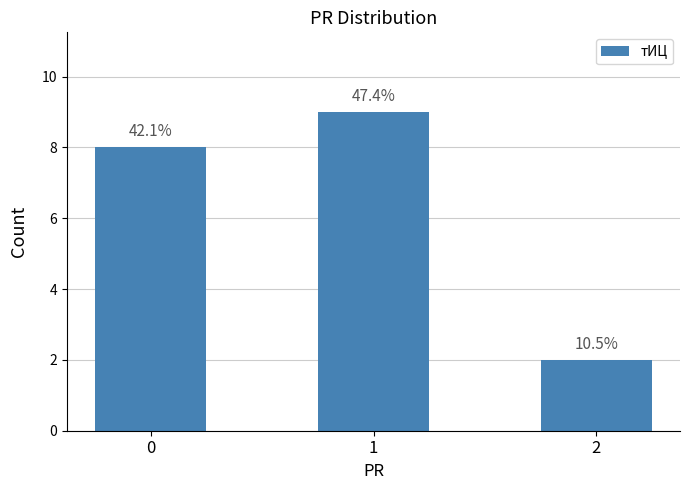

The value at 2 is 0. True or false?

False